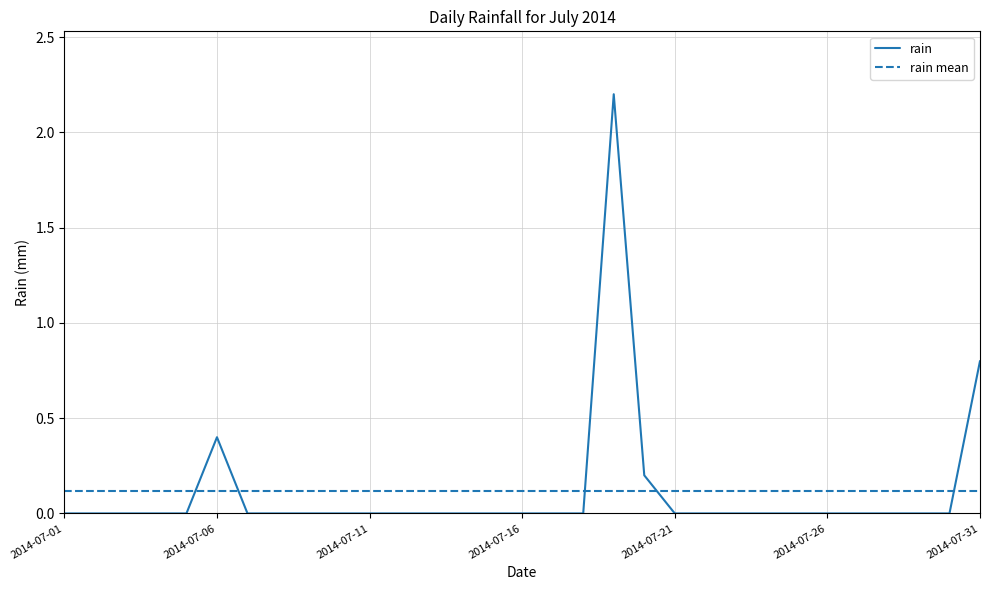

Does the chart have visible grid lines?

Yes